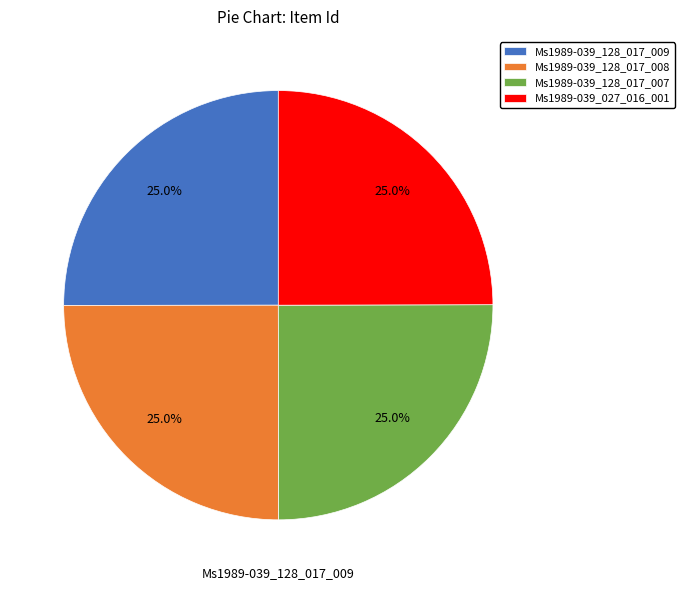

Is Ms1989-039_128_017_009 the majority of the pie?

No